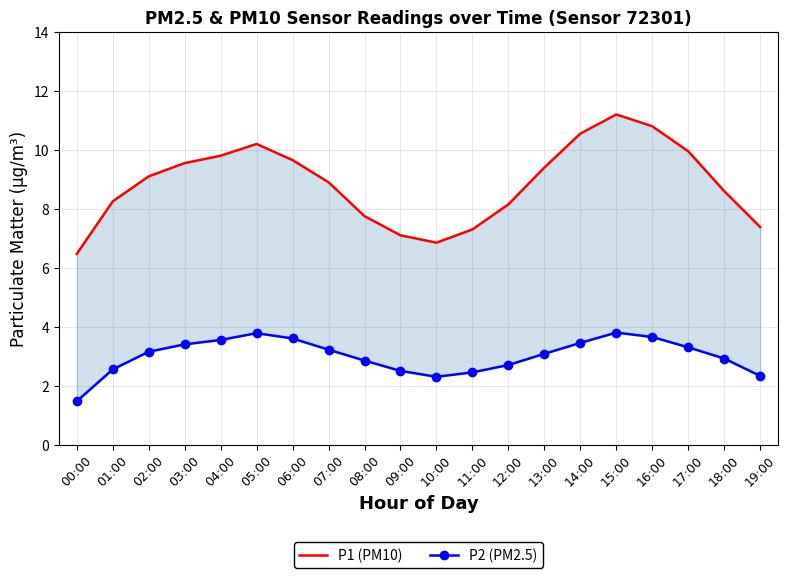

What is the difference between the highest and lowest values at 08:00?

4.9